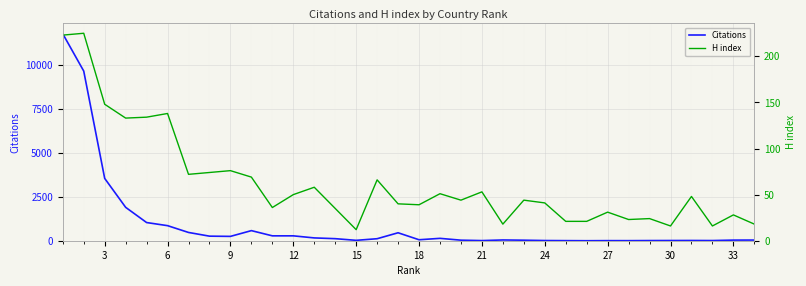

True or false: Citations has a value of 35 at 33.

True